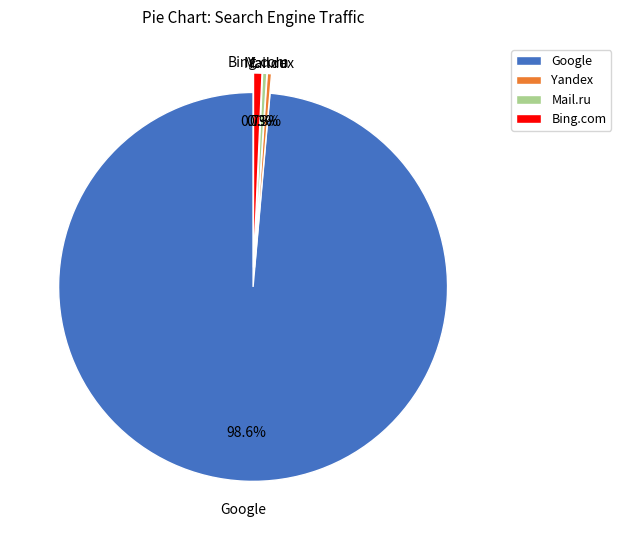

Which category has the biggest portion of the pie?

Google